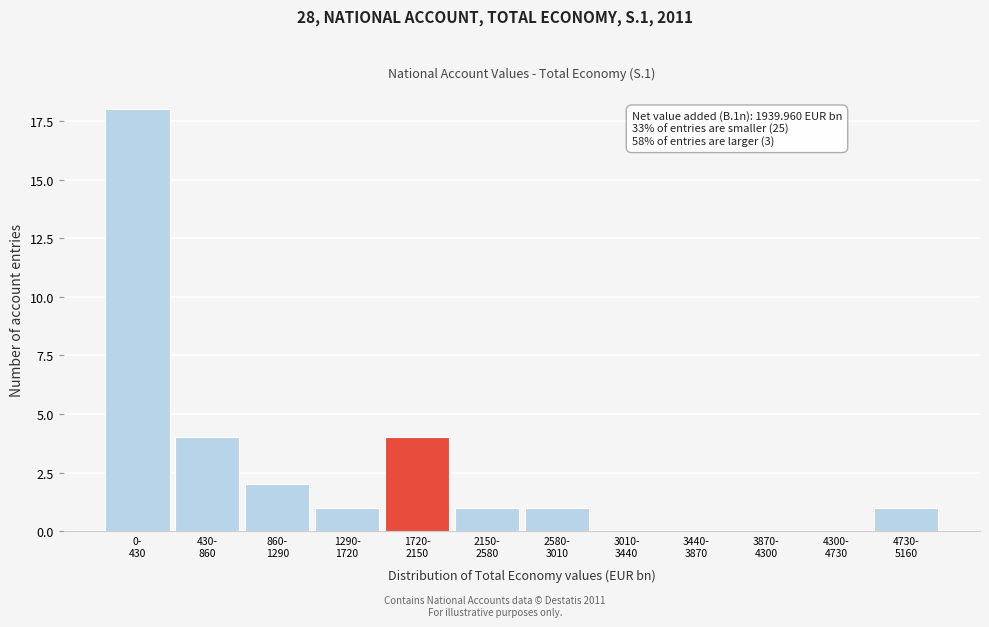

What is the maximum value shown in the chart?

18